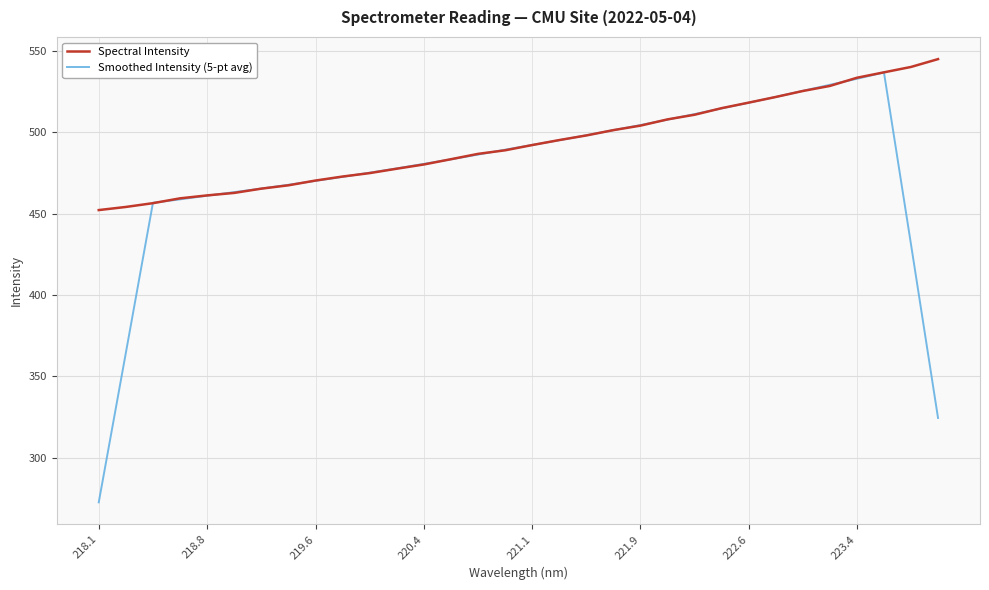

Which series ends up on top after the final intersection of Spectral Intensity and Smoothed Intensity (5-pt avg)?

Spectral Intensity